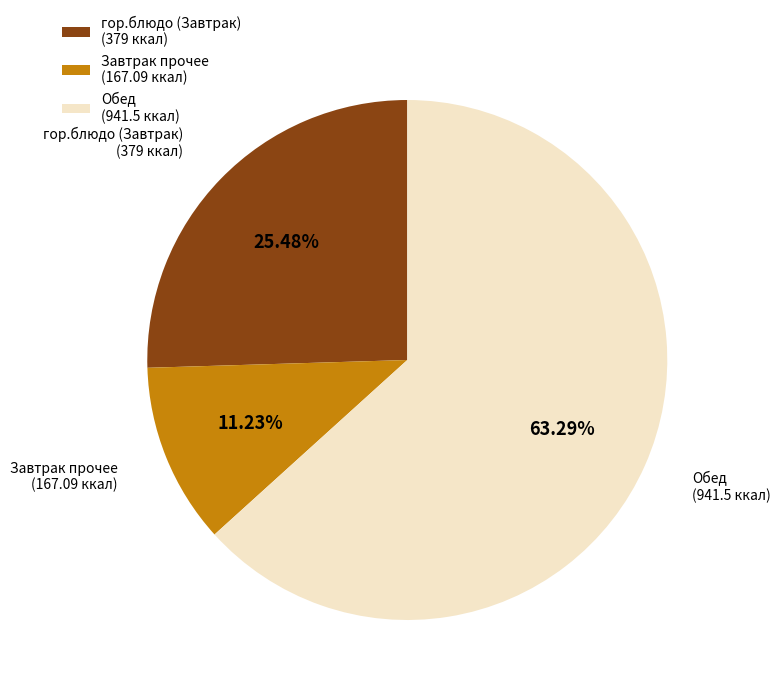

What is the majority slice?

Обед (941.5 ккал)